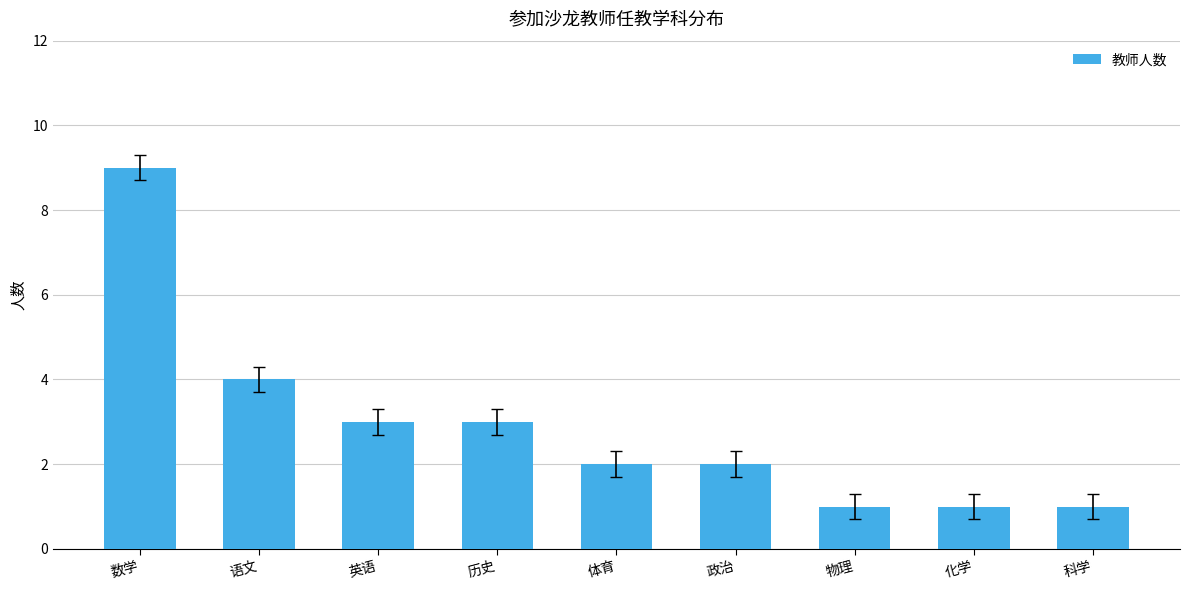

Reading left to right, what are all the values shown in this chart?

数学=9	语文=4	英语=3	历史=3	体育=2	政治=2	物理=1	化学=1	科学=1